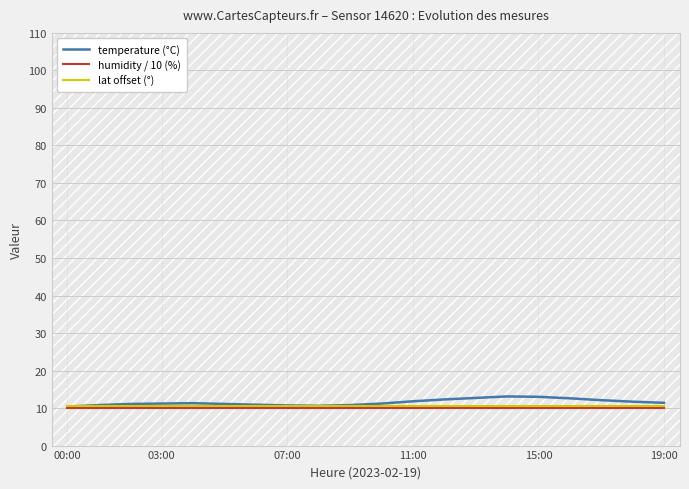

Does the chart have visible grid lines?

Yes